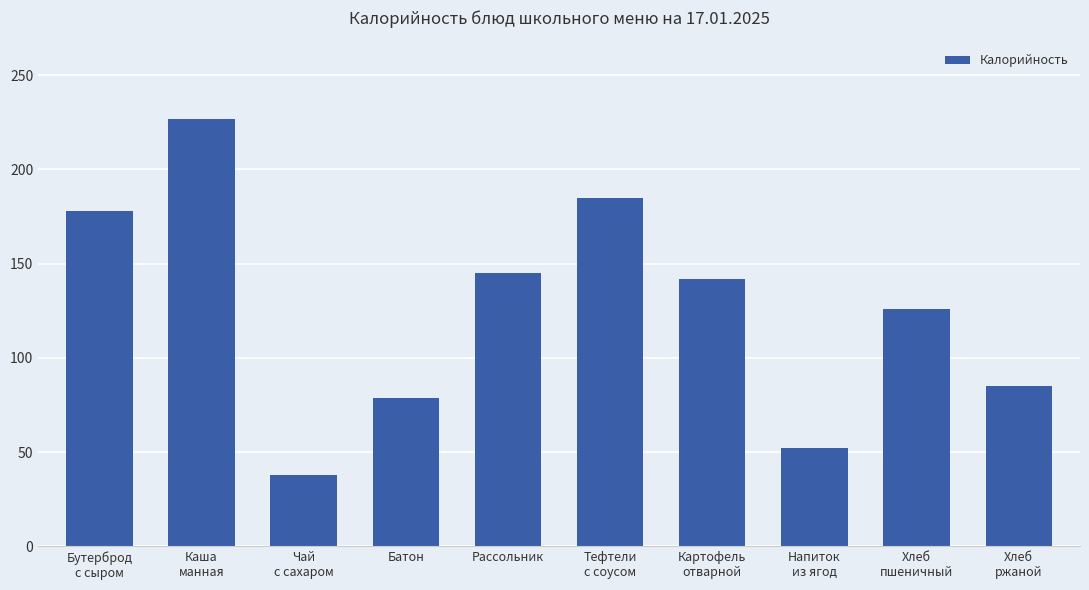

What is the smallest value displayed?

38